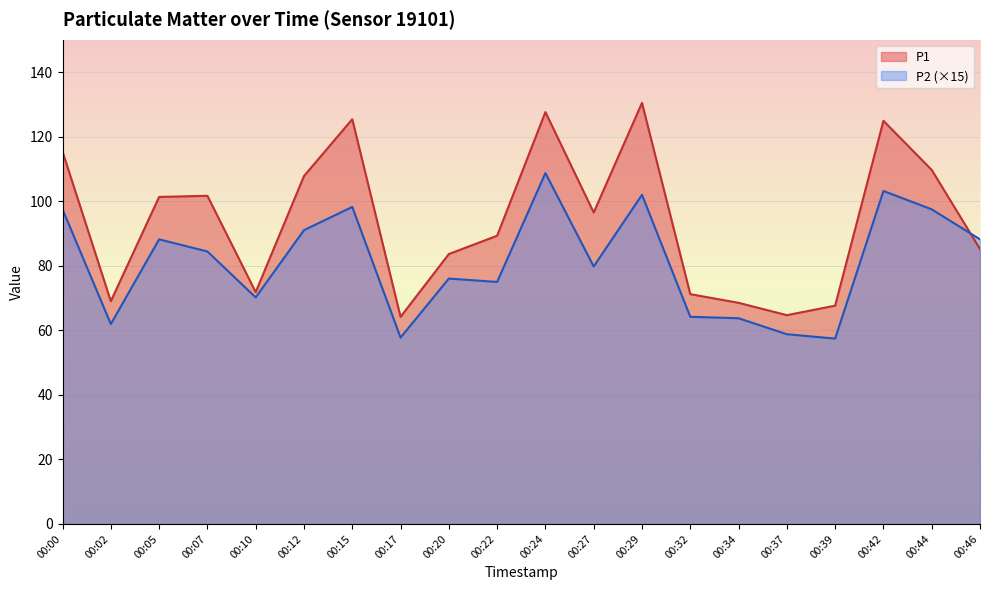

Rank the series by their maximum value, from lowest to highest.

P2 (×15), P1